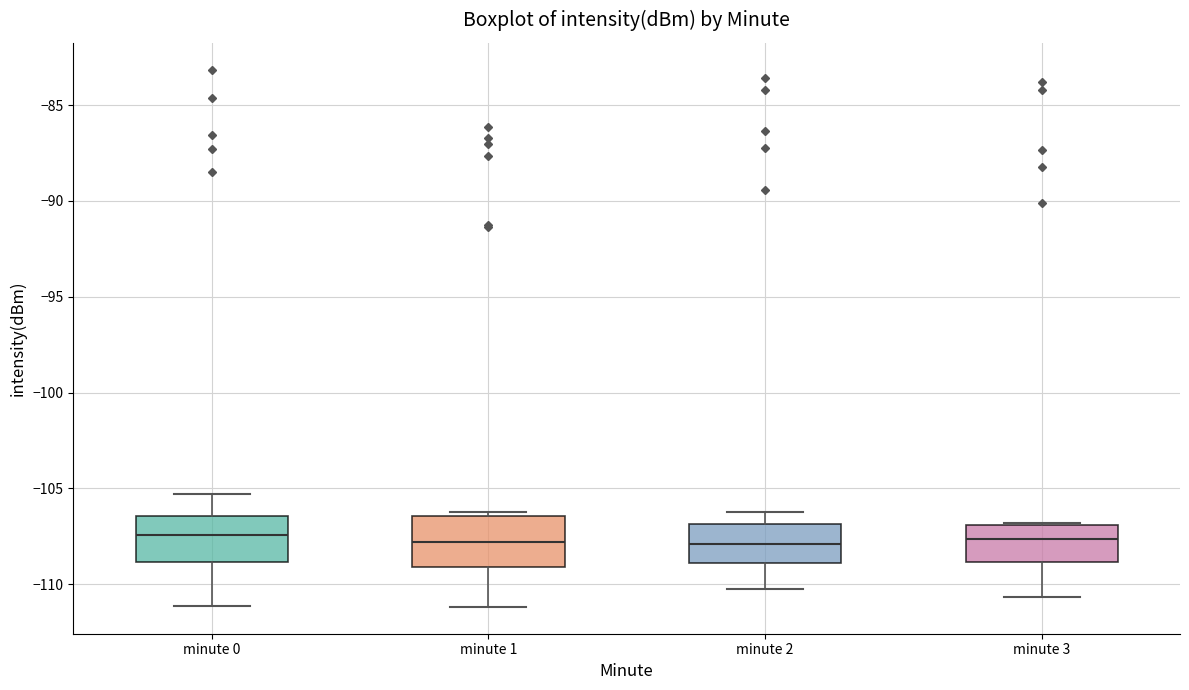

Reading left to right, transcribe this box plot: for each box, give where its median line is, the range the box spans, and where its two whiskers end, as read against the y-axis. The values are not printed on the chart, so give them approximately, as read against the axis.

minute 0: median -107.5, box -109.0 to -106.5, whiskers -111.0 to -105.5
minute 1: median -108.0, box -109.0 to -106.5, whiskers -111.0 to -106.0
minute 2: median -108.0, box -109.0 to -107.0, whiskers -110.0 to -106.0
minute 3: median -107.5, box -109.0 to -107.0, whiskers -110.5 to -107.0